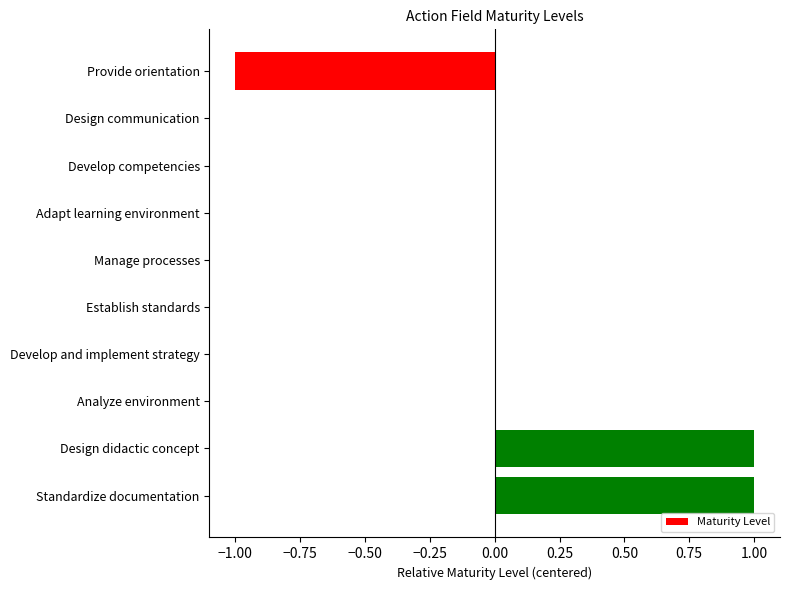

What is the change in value from Provide orientation to Establish standards?

+1